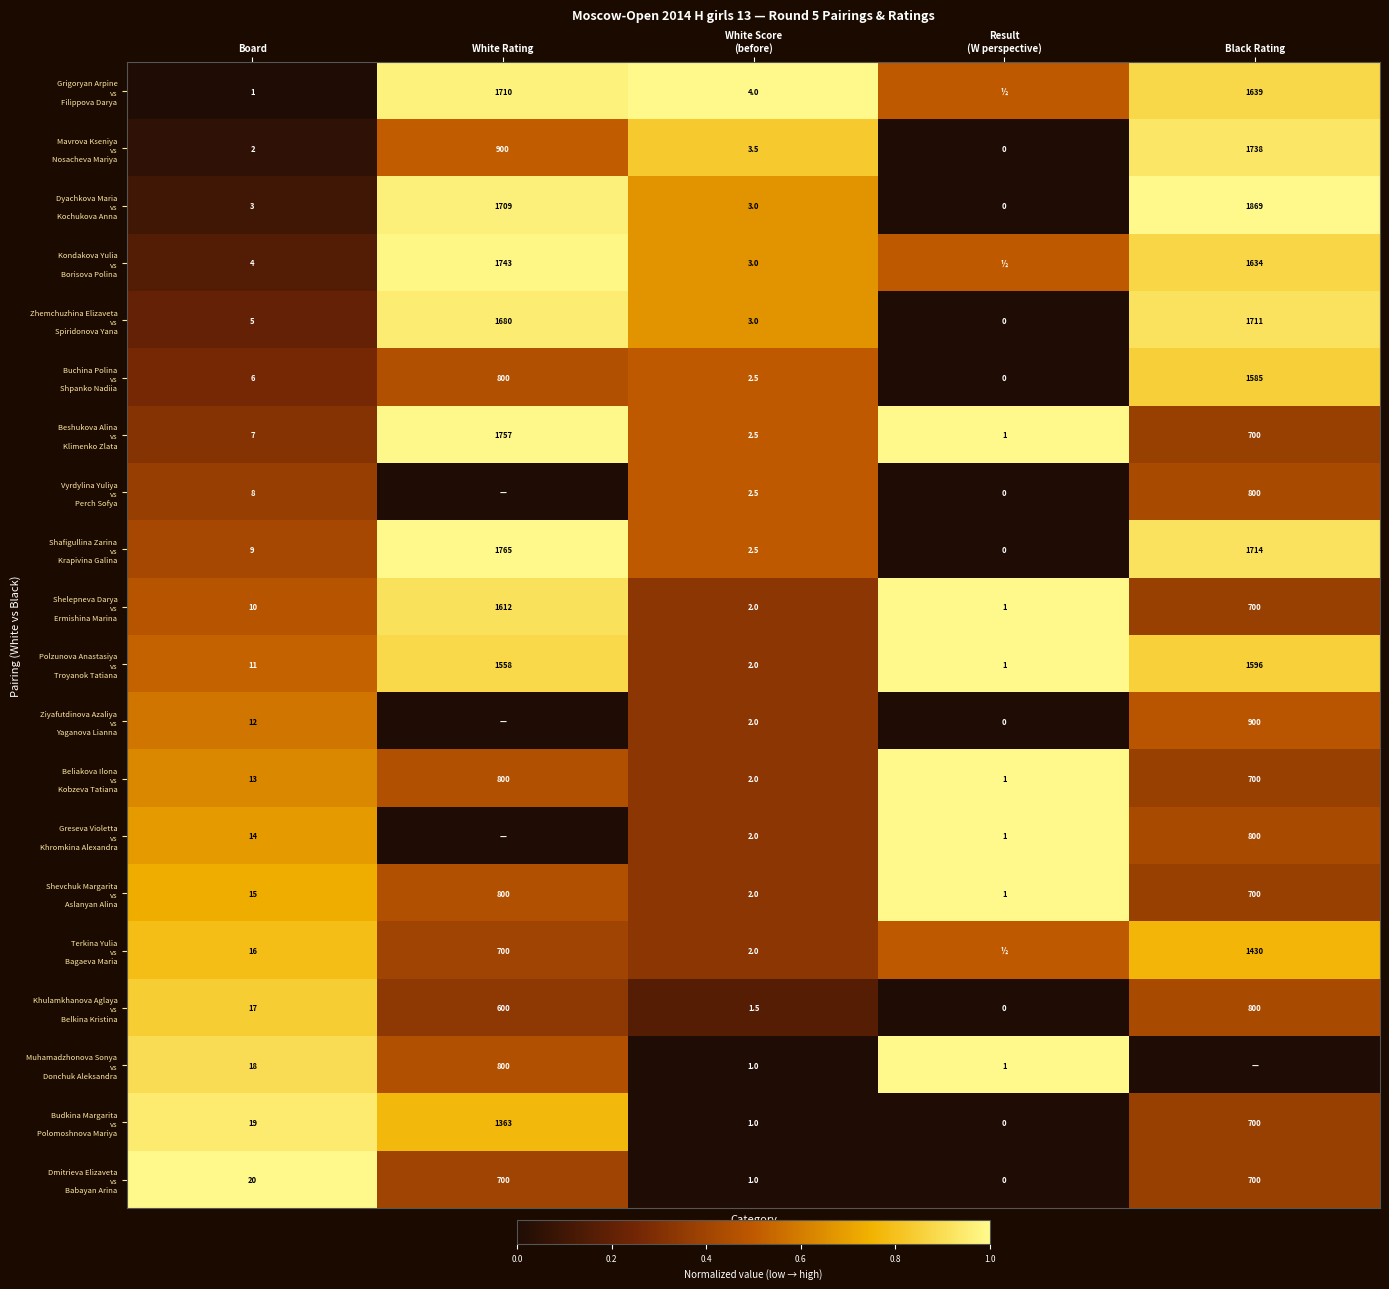

What is the total value across all series at Board?

210.0